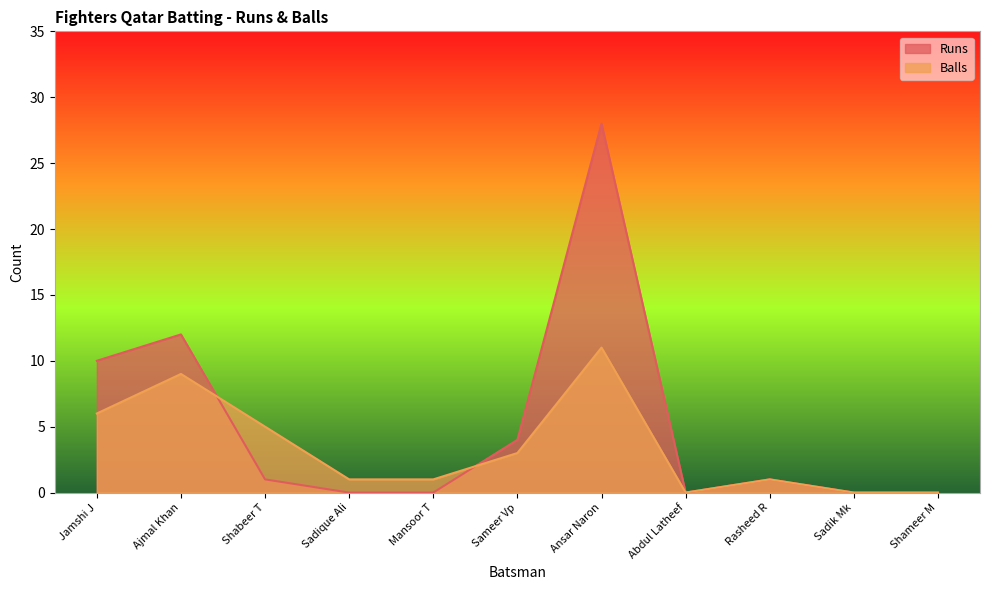

True or false: Runs has more than 2 points higher than both neighbors.

True